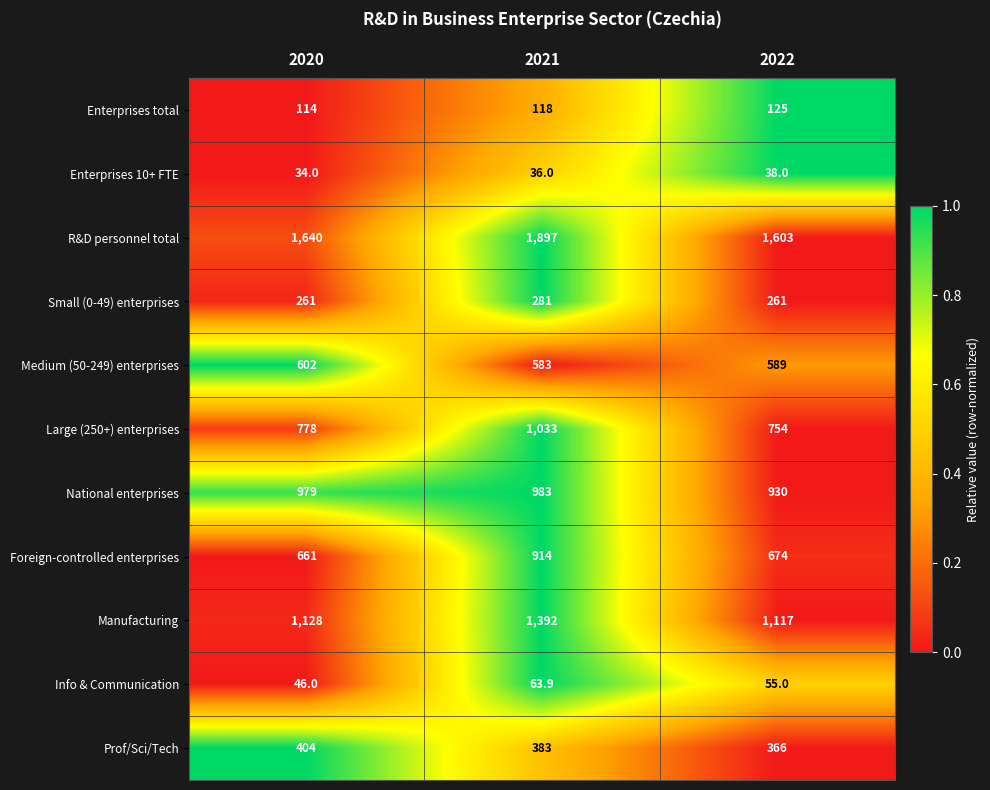

What is the approximate value of Foreign-controlled enterprises at 2021?

914.0